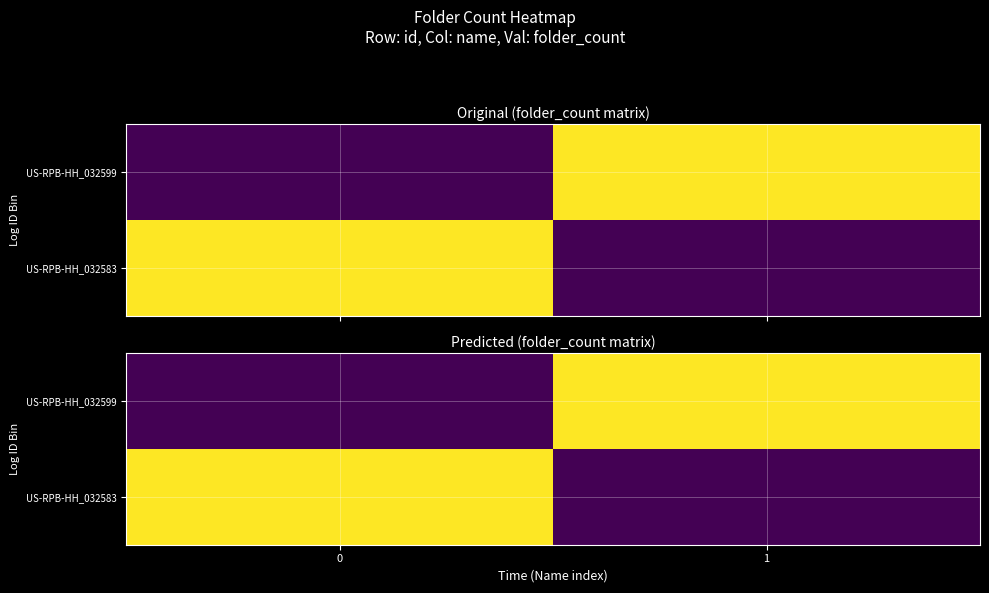

How many values in the US-RPB-HH_032599 series are below 1?

1